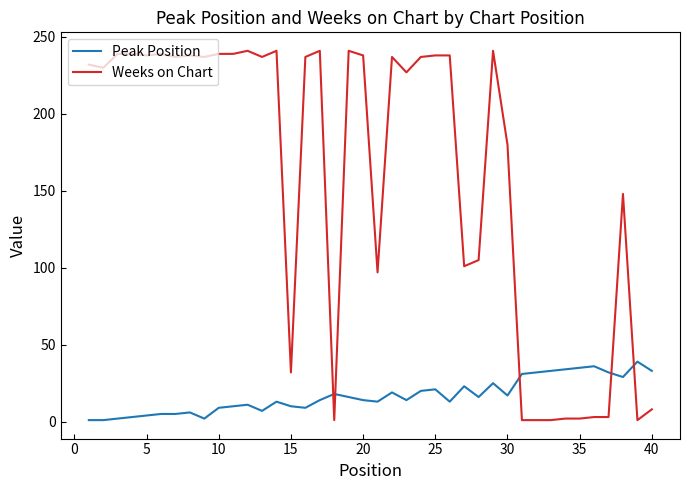

Is this an area chart (filled region under the line)?

No